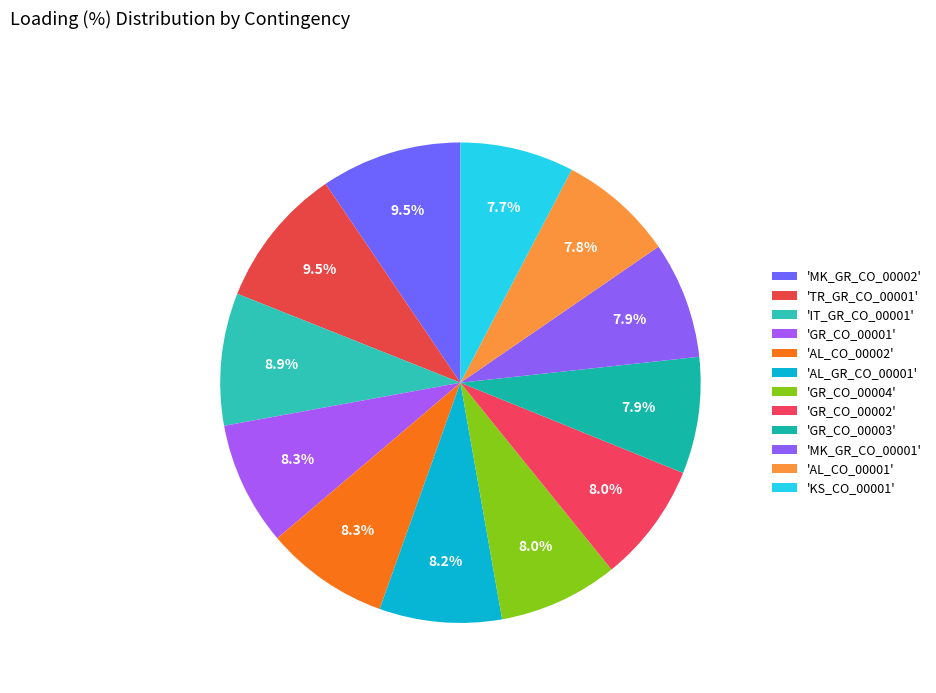

How many slices are in this pie chart?

12